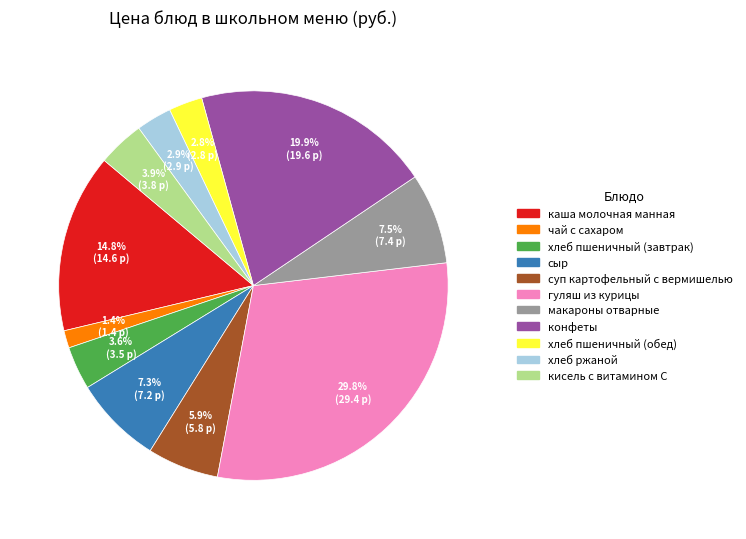

Which slice is the smallest?

чай с сахаром